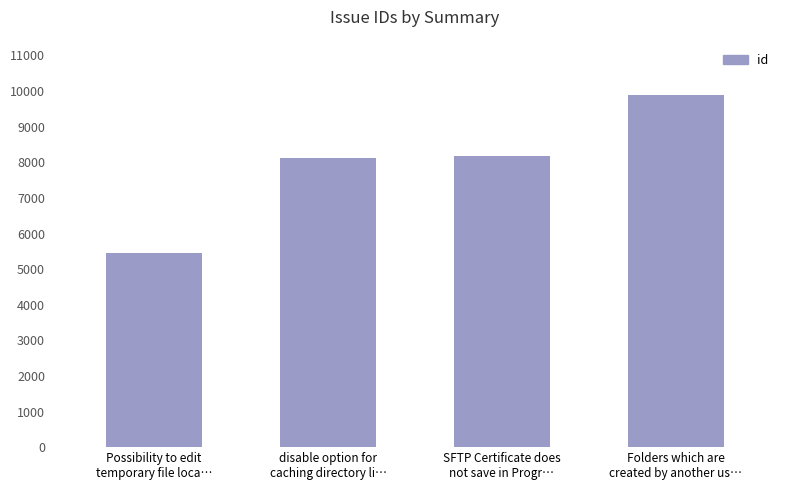

What is the maximum value shown in the chart?

9884